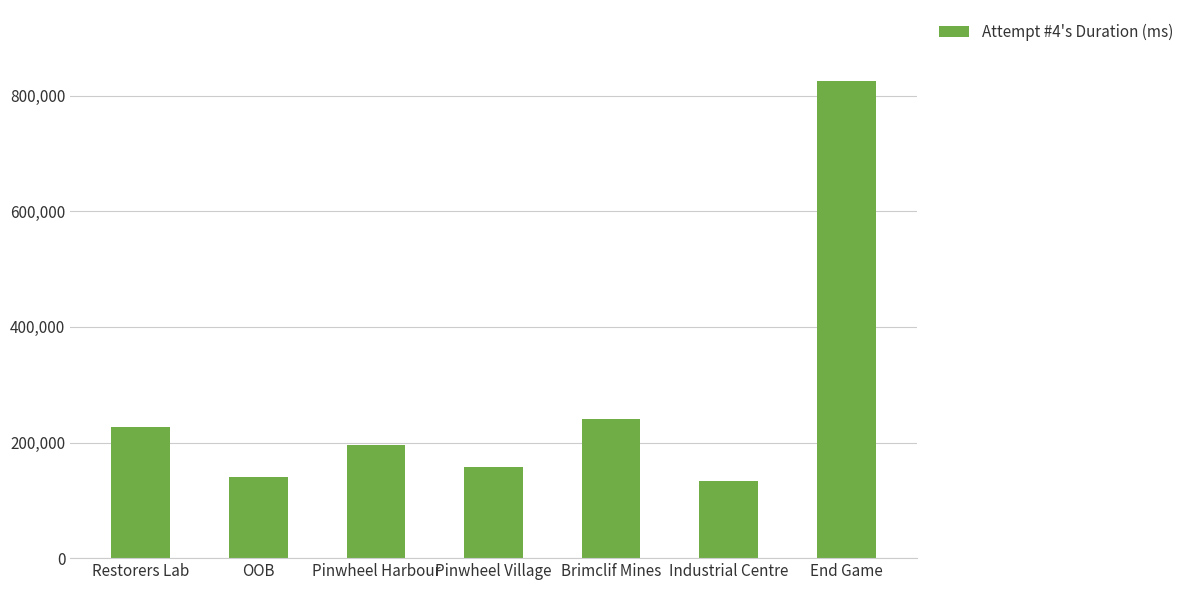

What is the difference between the values at Restorers Lab and End Game?

598260